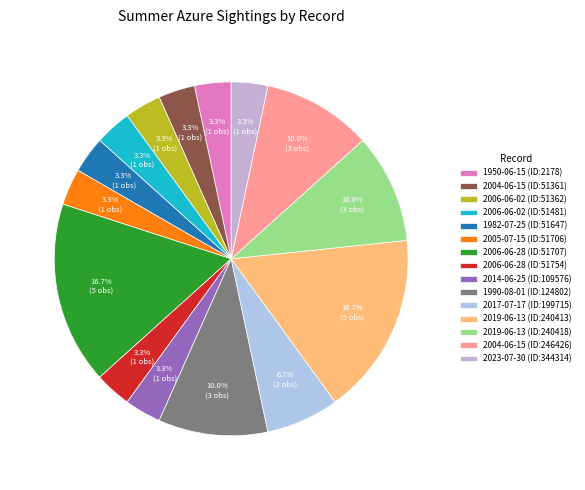

To the nearest percent, what is the combined percentage of 2004-06-15 (ID:246426) and 1990-08-01 (ID:124802)?

20%